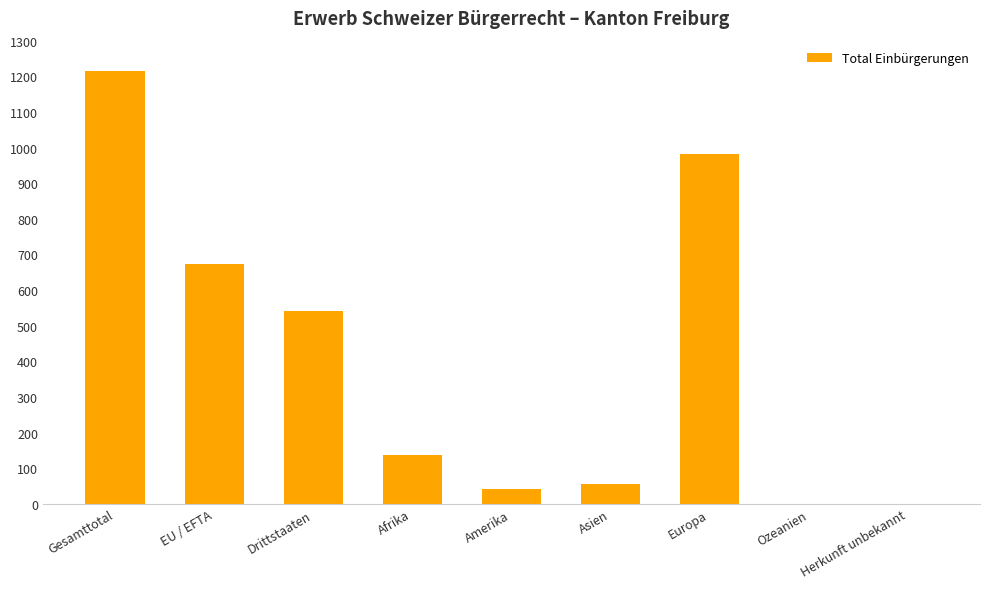

What is the maximum value shown in the chart?

1216